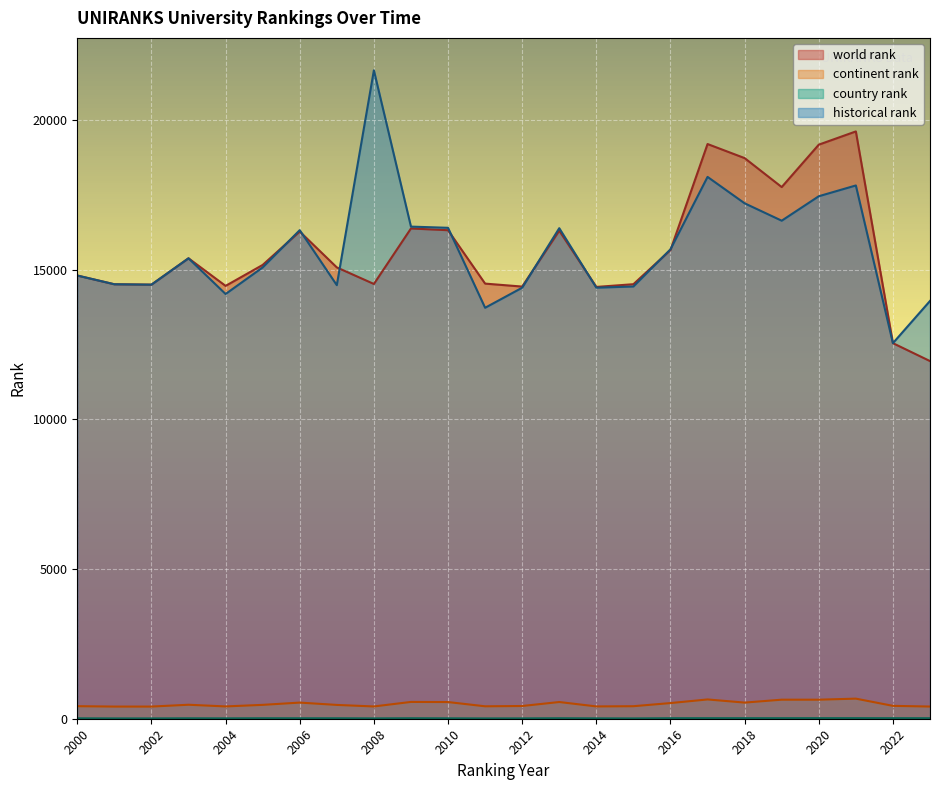

Is the value of continent rank at 2017 greater than the value of world rank at 2023?

No